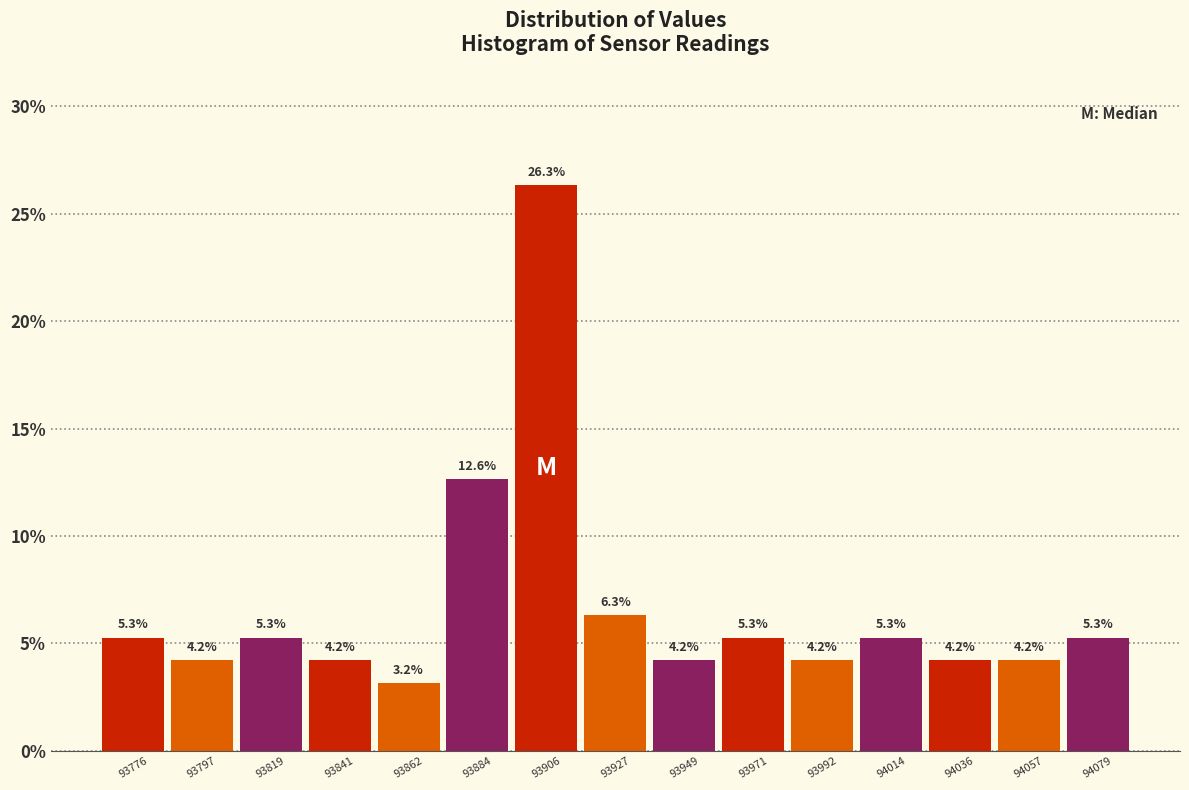

Reading left to right, list every bar in this chart as the range it spans on the x-axis followed by its height. The bar edges are not printed on the chart, so give them approximately, as read against the axis.

93765 to 93785: 5.3
93785 to 93810: 4.2
93810 to 93830: 5.3
93830 to 93850: 4.2
93850 to 93875: 3.2
93875 to 93895: 12.6
93895 to 93915: 26.3
93915 to 93940: 6.3
93940 to 93960: 4.2
93960 to 93980: 5.3
93980 to 94005: 4.2
94005 to 94025: 5.3
94025 to 94045: 4.2
94045 to 94070: 4.2
94070 to 94090: 5.3